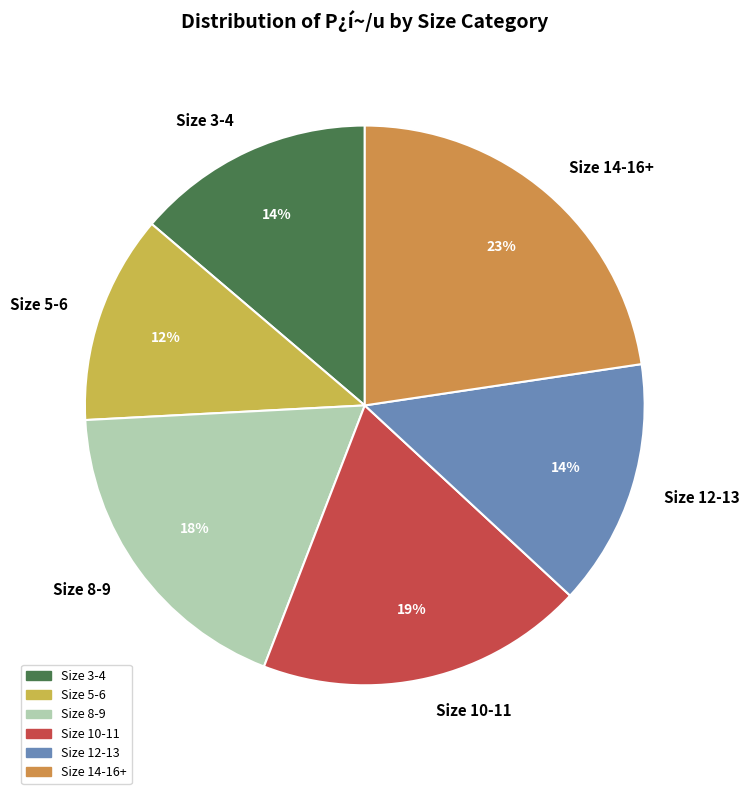

To the nearest percent, what is the average slice percentage?

17%